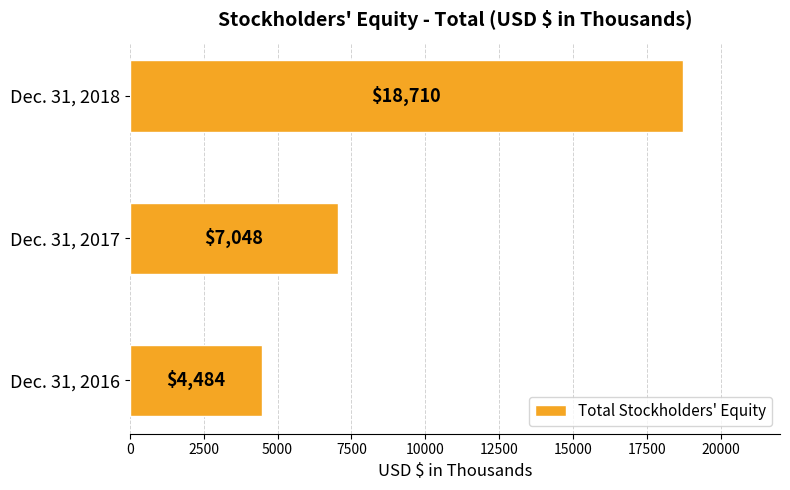

Is it true that the value at Dec. 31, 2017 is 11696?

False